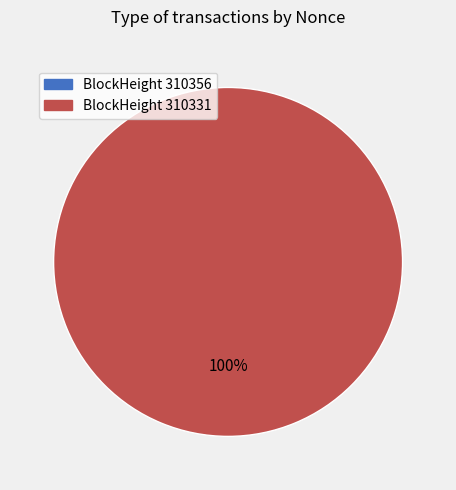

To the nearest percent, what portion does 310331 represent?

100%